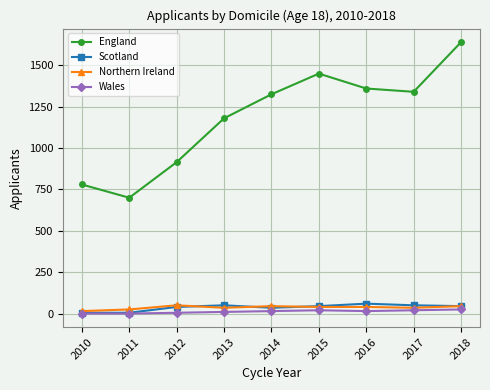

Does the chart display data point markers on the line(s)?

Yes